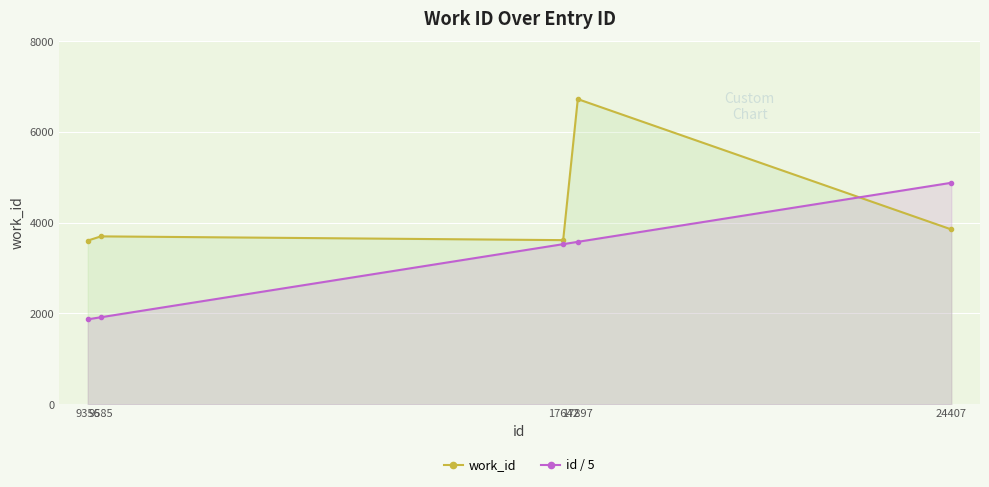

List the labels in order of id / 5 value, largest first.

24407, 17897, 17642, 9585, 9356